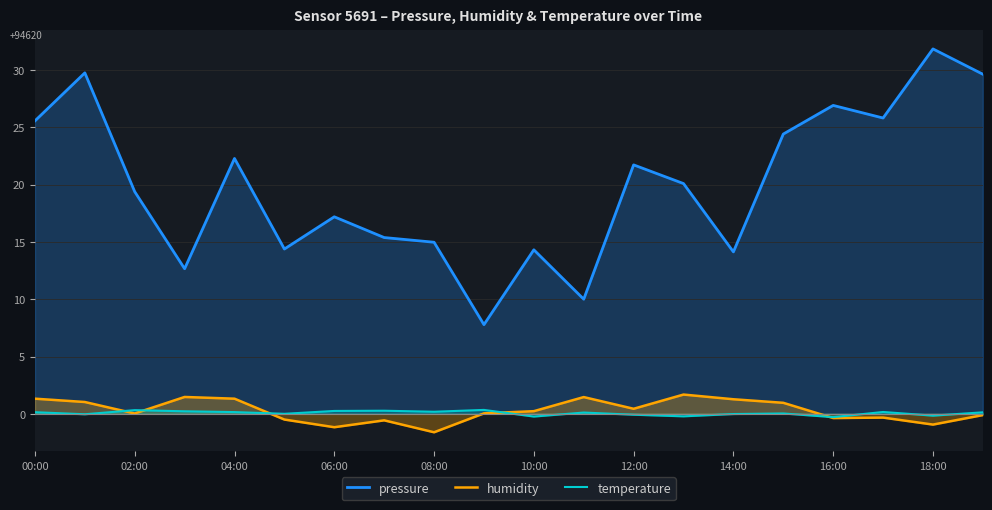

In temperature, how many points are lower than both neighbors (excluding endpoints)?

7